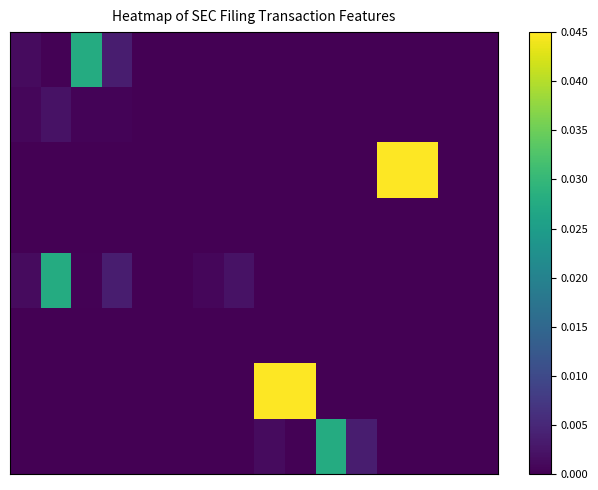

Which category has the highest value across all series?

12